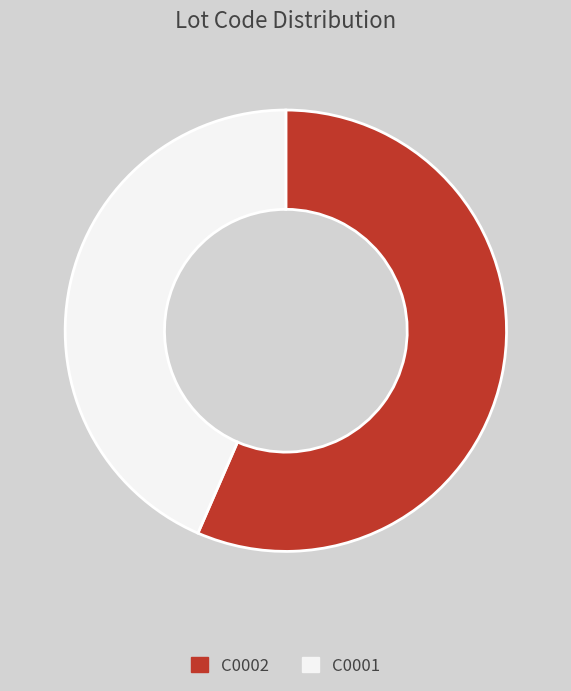

Is C0001 the majority of the pie?

No